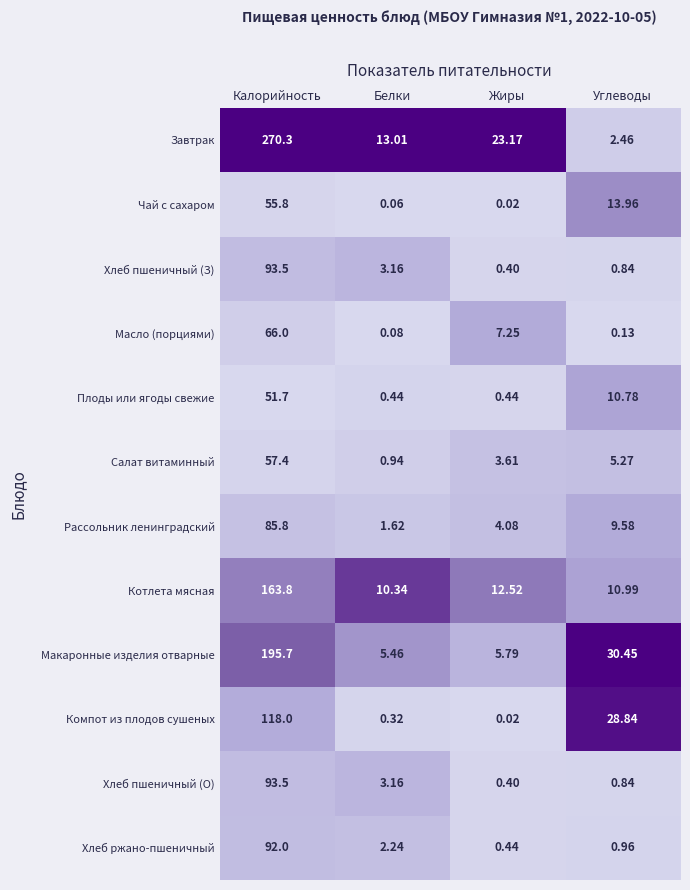

At which label is Хлеб пшеничный (О) closest to 46?

Белки